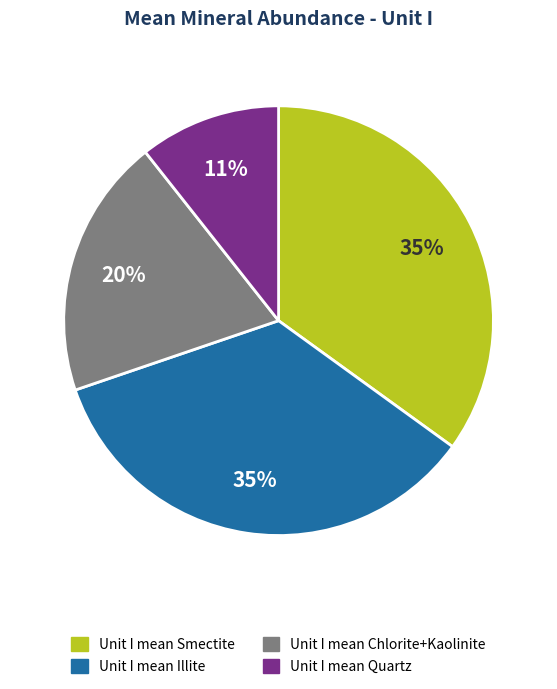

What is the ratio of the value at Unit I mean Illite to the value at Unit I mean Chlorite+Kaolinite?

1.8